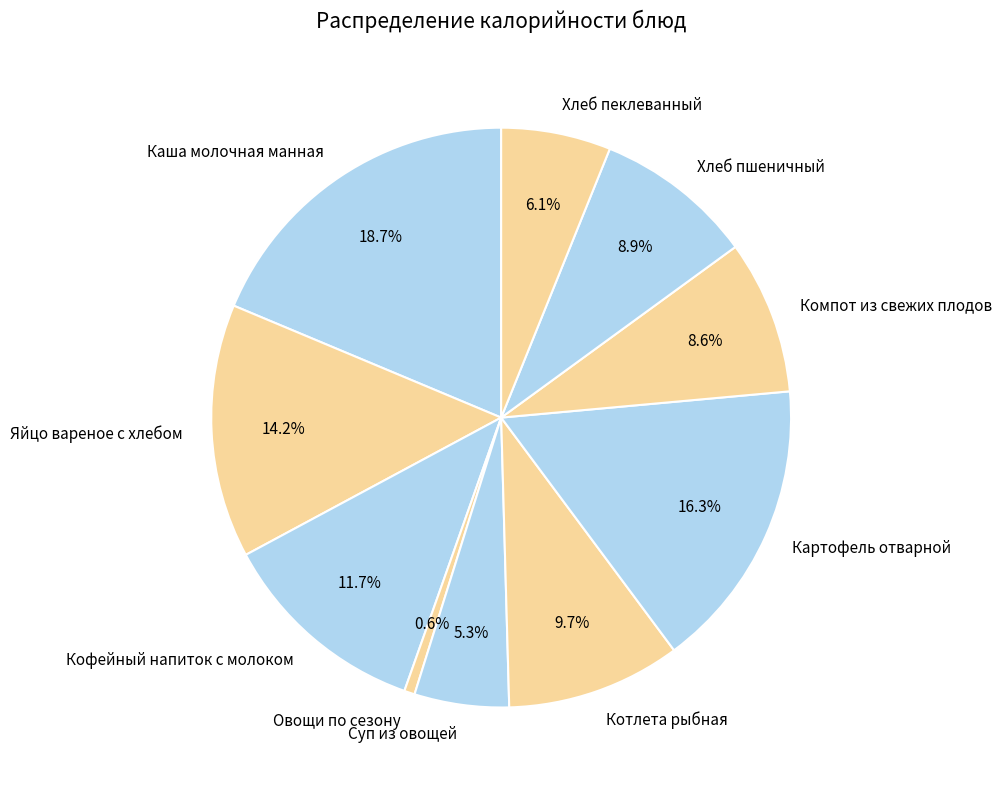

What is the largest slice in the pie chart?

Каша молочная манная